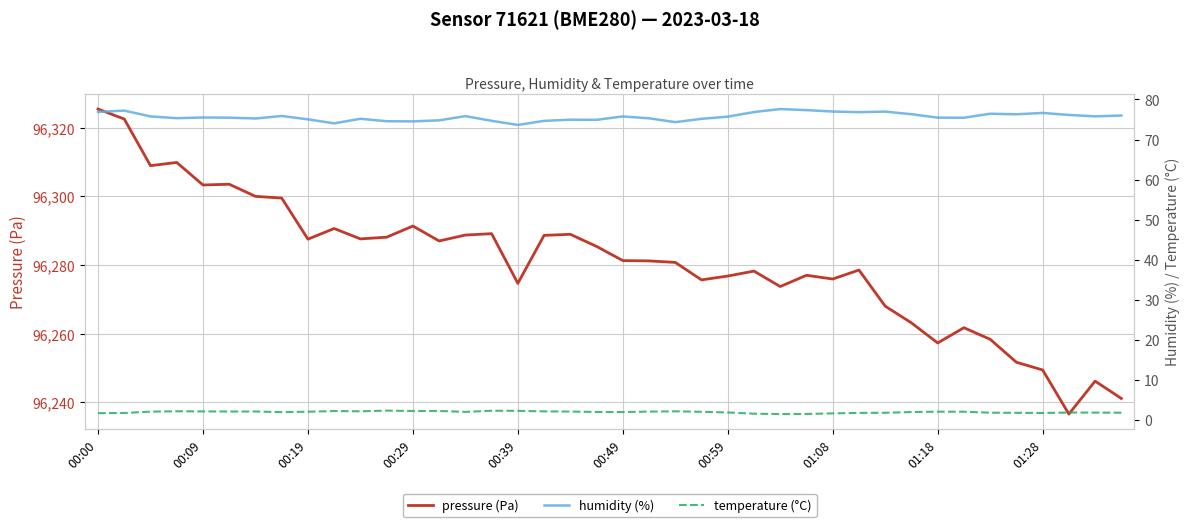

What is the difference between the second highest and minimum values in the humidity (%) series?

3.7